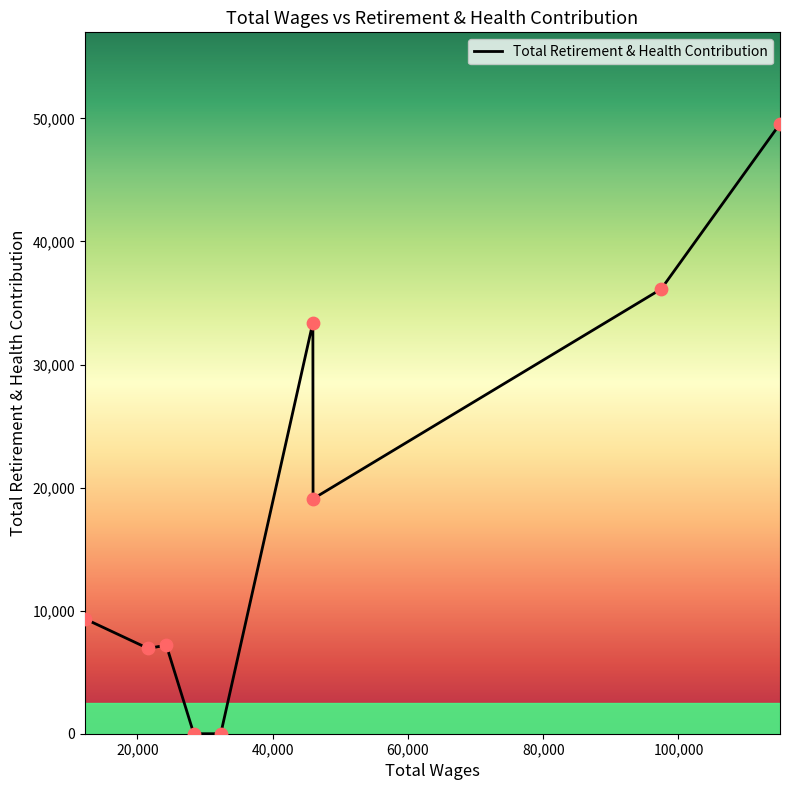

What is the maximum value shown in the chart?

49561